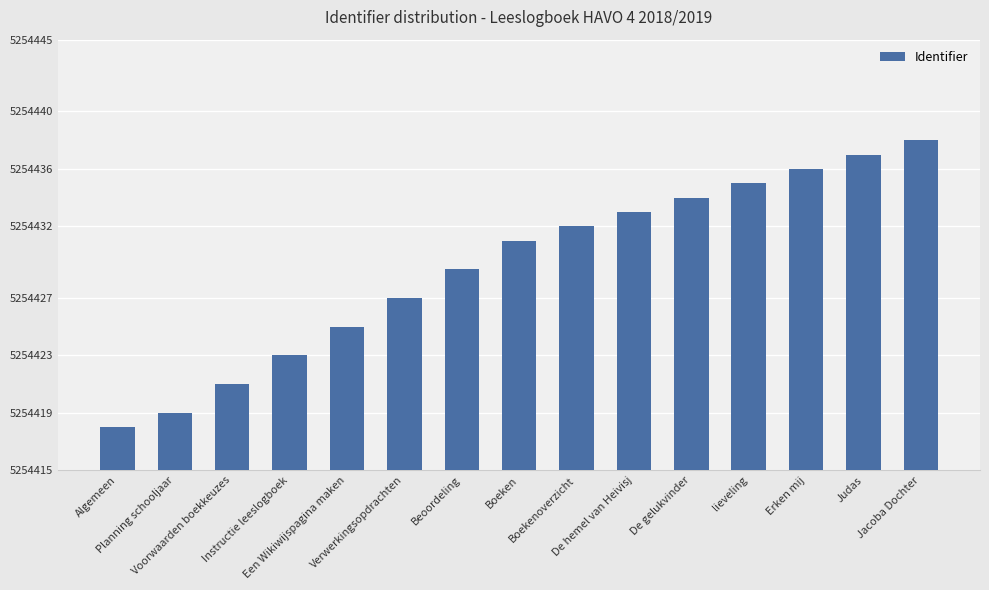

What is the maximum value shown in the chart?

5254438